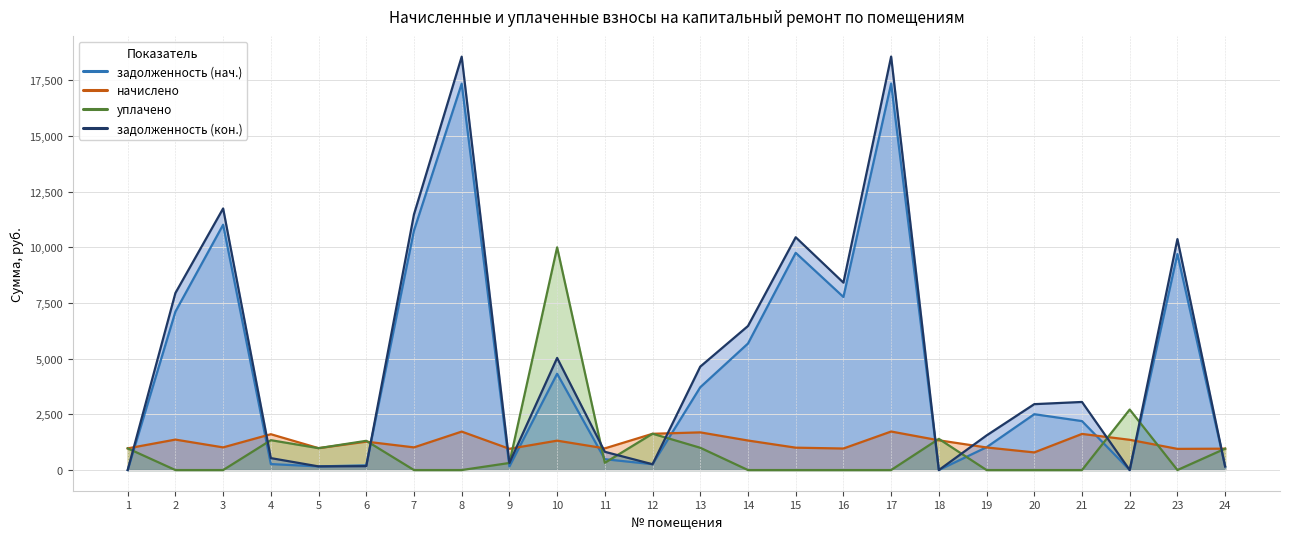

Where is the first local minimum for задолженность (нач.)?

5